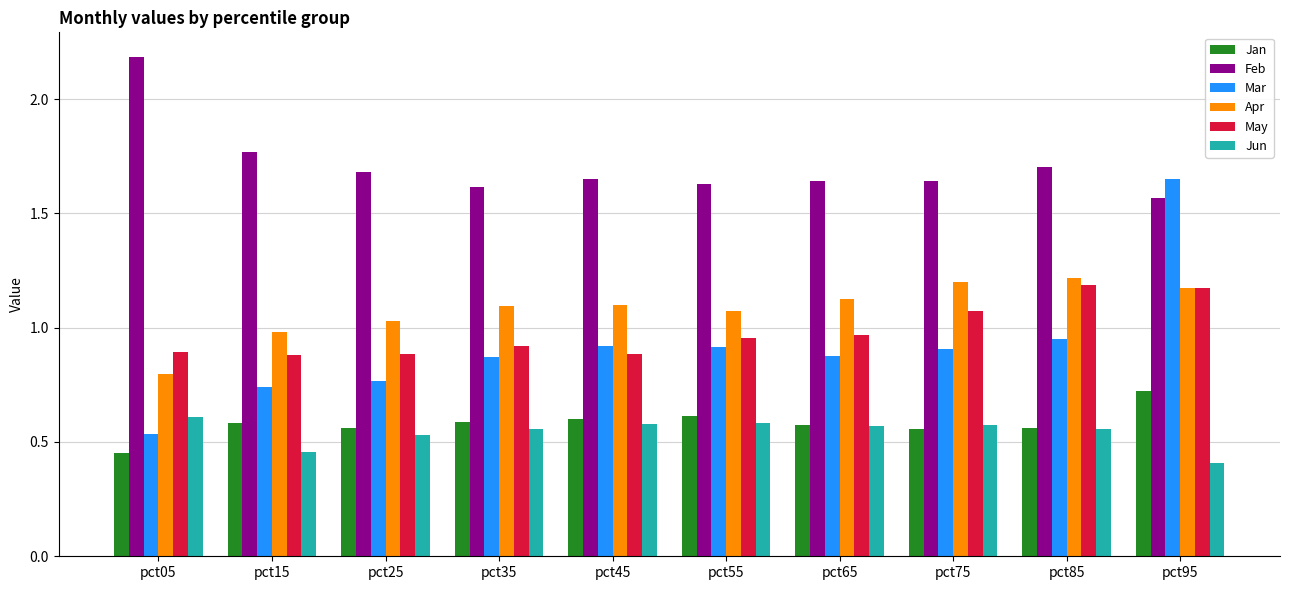

How many categories are shown in the chart?

10